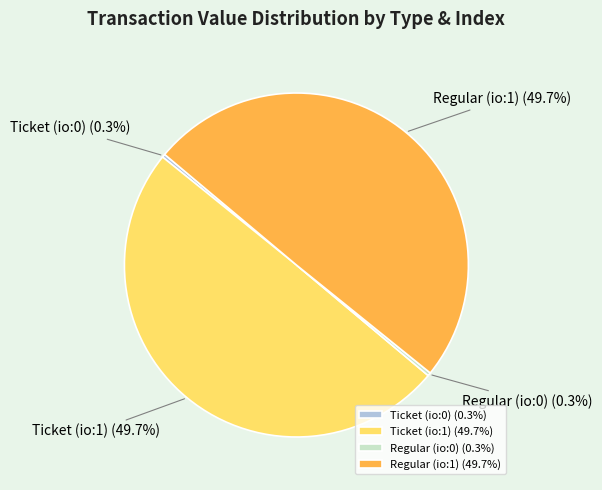

Is there any slice that represents more than half of the pie?

No